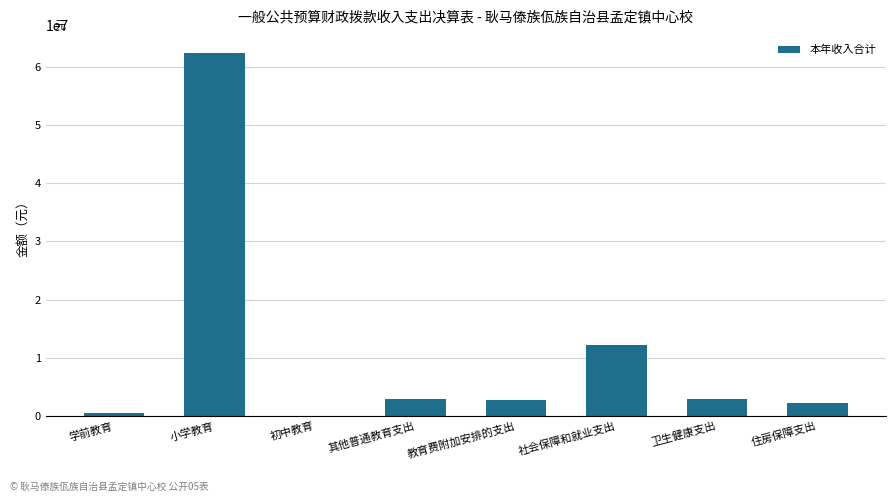

What is the average value?

10739723.1